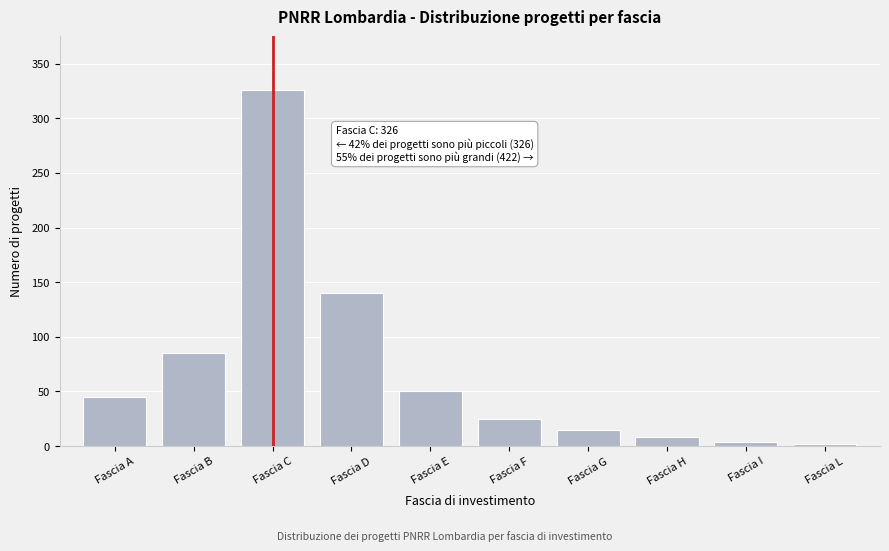

Reading left to right, what are all the values shown in this chart?

45	85	326	140	50	25	15	8	4	2